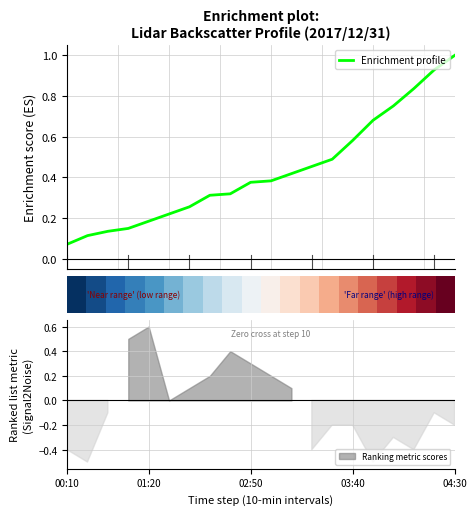

What is the highest value of the Enrichment profile series?

1.0